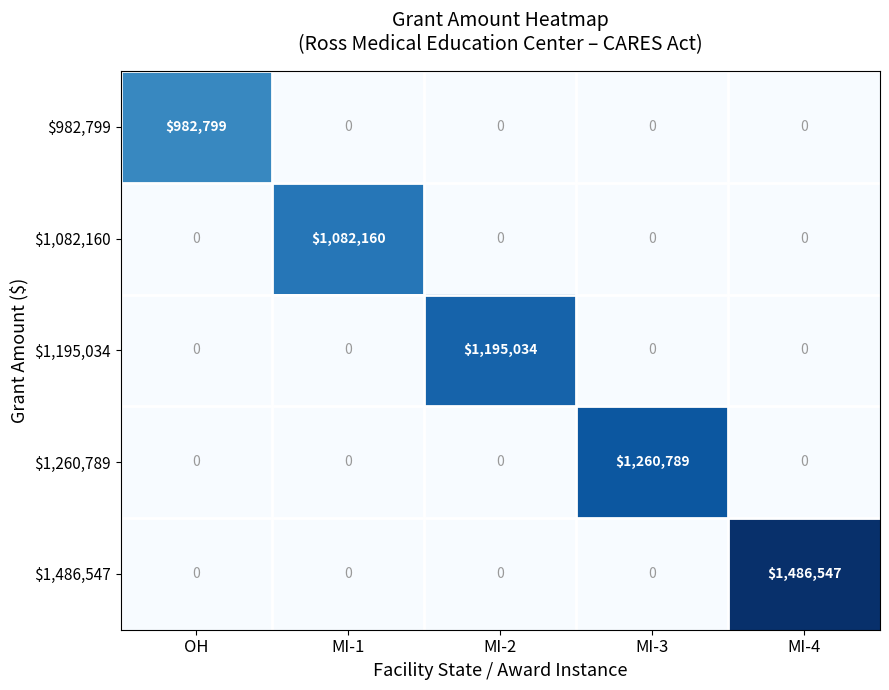

Is it true that $982,799 equals 650271 at MI-4?

False